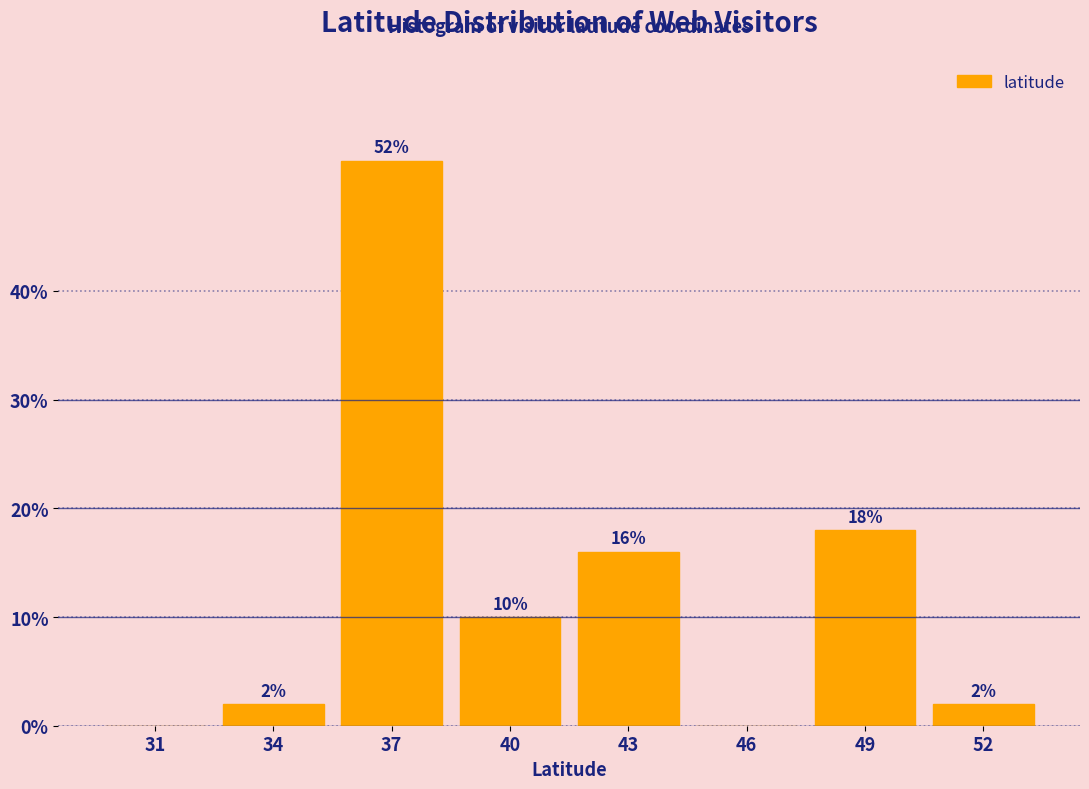

Reading right to left, extract all data points from this chart.

52=2	49=18	46=0	43=16	40=10	37=52	34=2	31=0